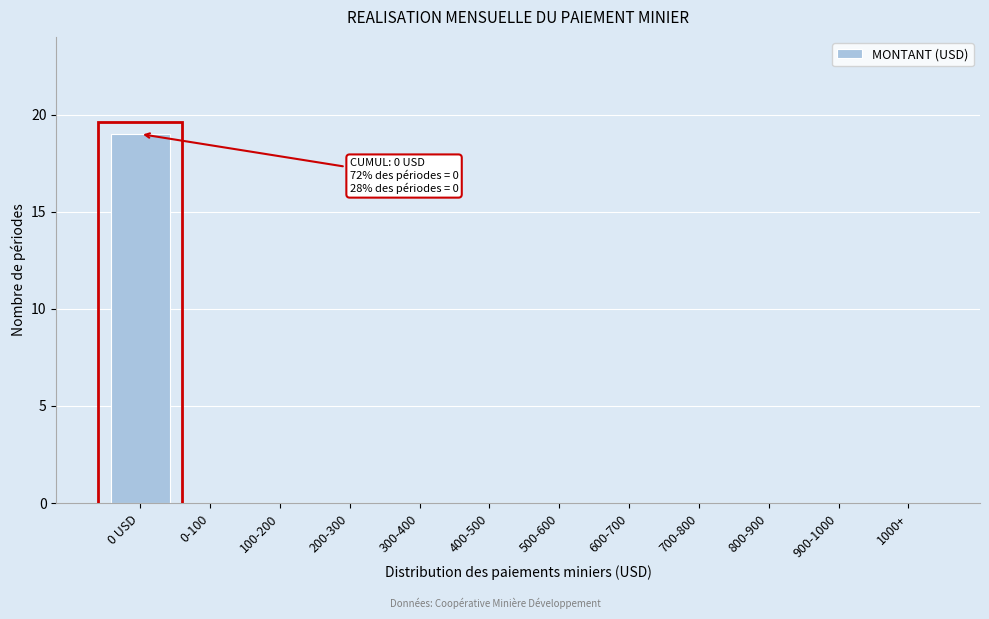

Reading left to right, list all the values displayed in this chart.

0 USD=19	0-100=0	100-200=0	200-300=0	300-400=0	400-500=0	500-600=0	600-700=0	700-800=0	800-900=0	900-1000=0	1000+=0